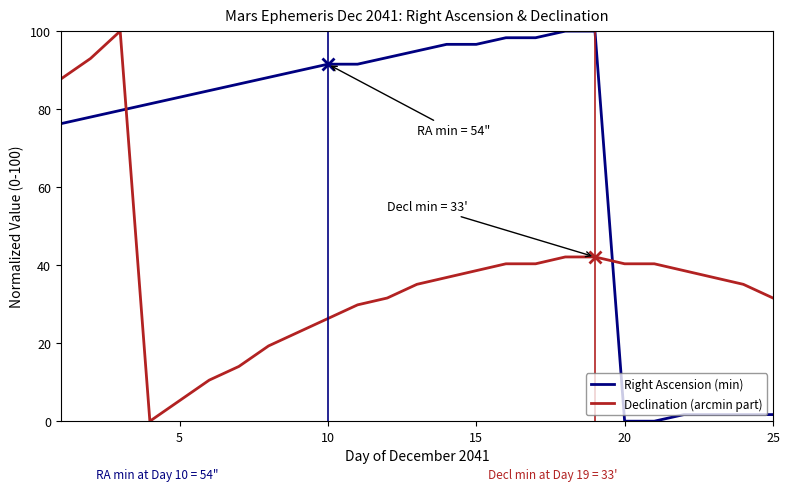

Which series has the largest range (max minus min)?

Right Ascension (min)